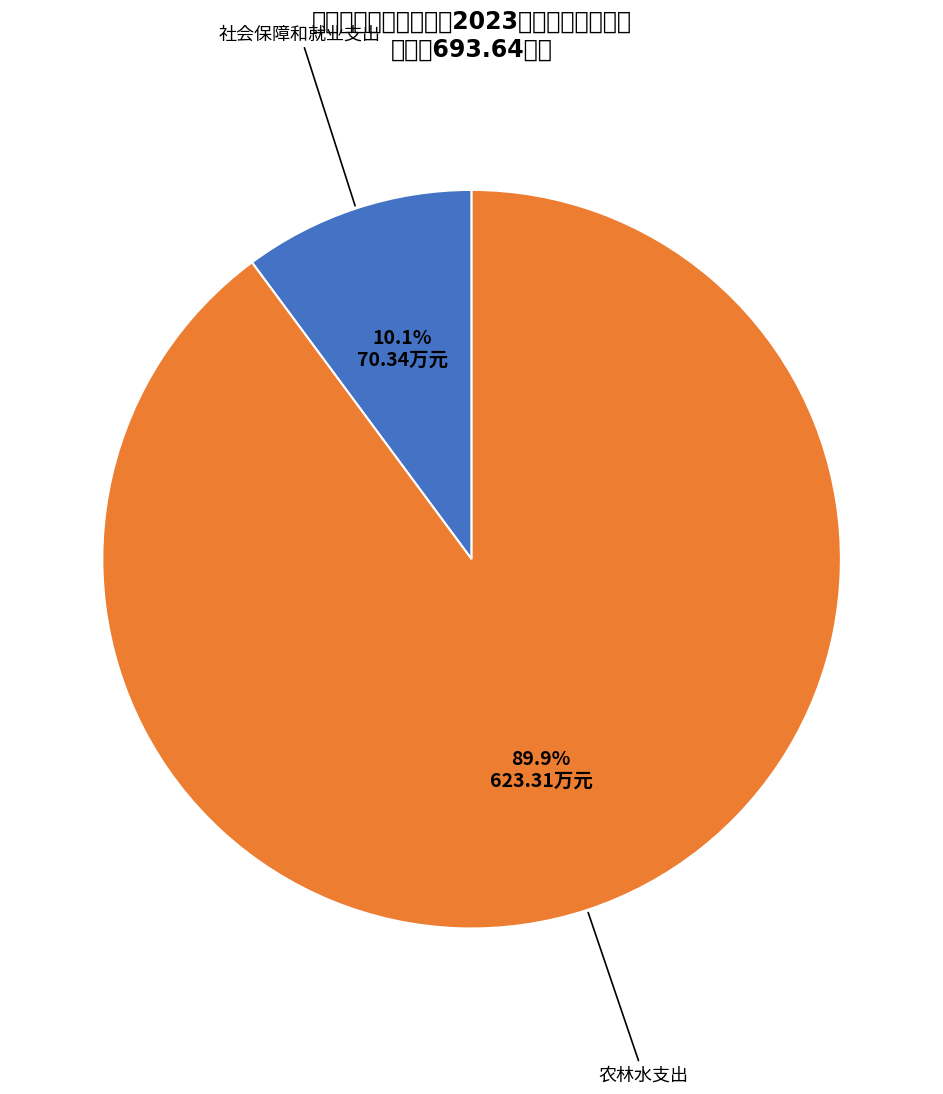

Does any single category account for the majority?

Yes